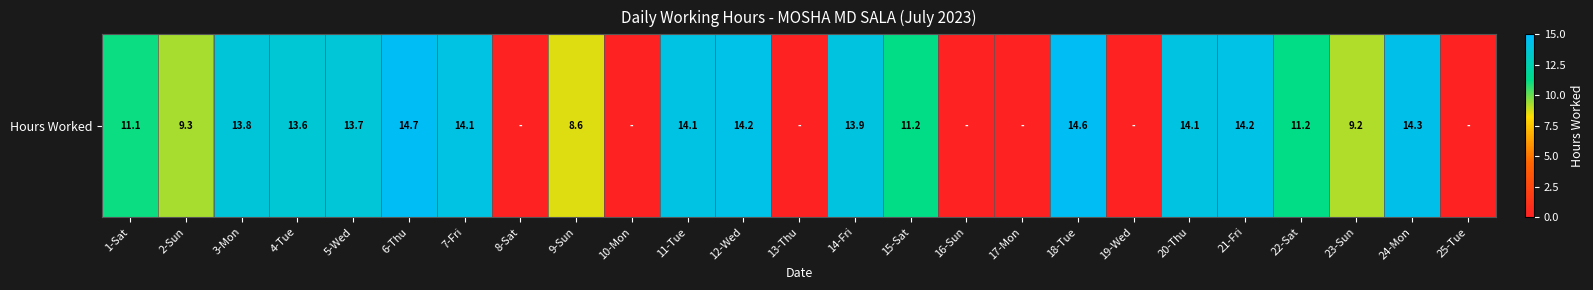

Rank the categories by value from lowest to highest.

8-Sat, 10-Mon, 13-Thu, 16-Sun, 17-Mon, 19-Wed, 25-Tue, 9-Sun, 23-Sun, 2-Sun, 1-Sat, 15-Sat, 22-Sat, 4-Tue, 5-Wed, 3-Mon, 14-Fri, 20-Thu, 11-Tue, 7-Fri, 21-Fri, 12-Wed, 24-Mon, 18-Tue, 6-Thu